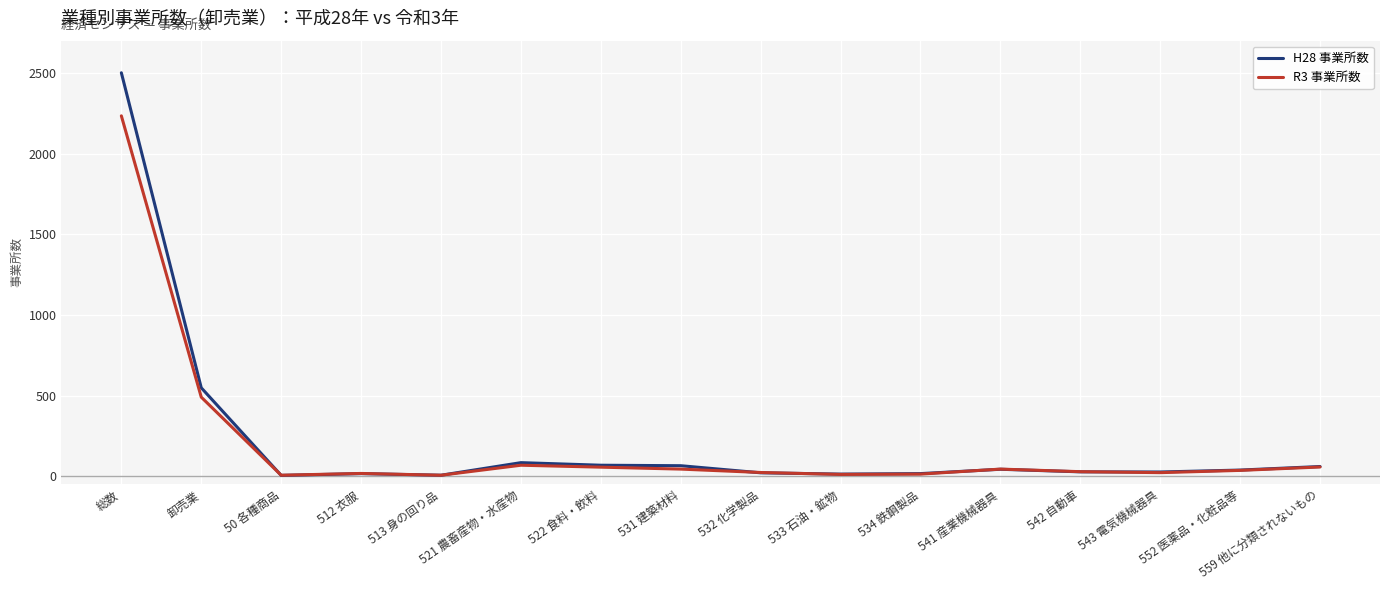

List the series in order of their peak value, lowest first.

R3 事業所数, H28 事業所数